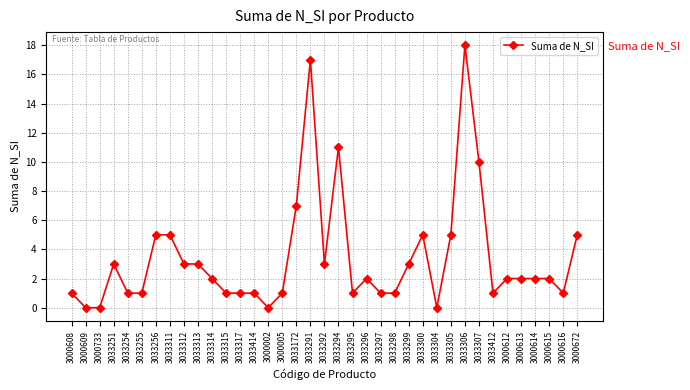

Where does the data first go above 2?

3033251